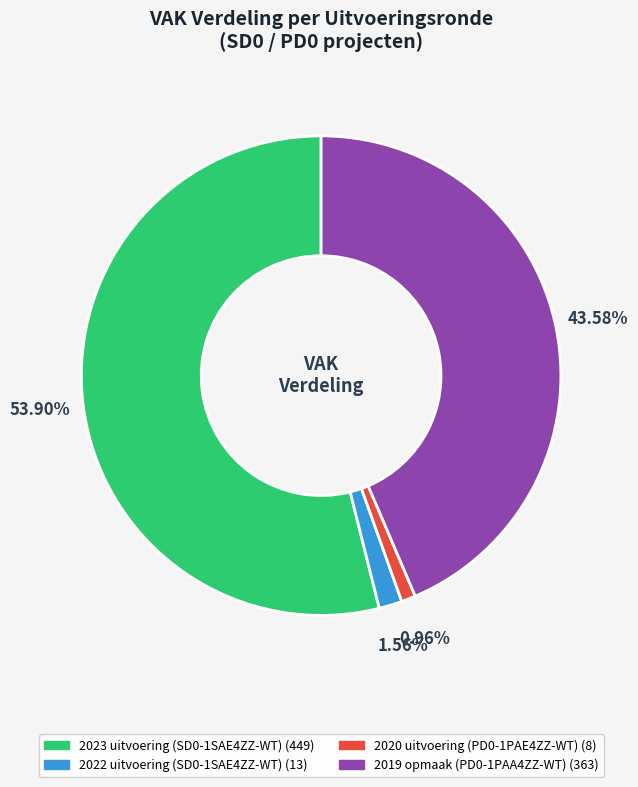

Which category has the biggest portion of the pie?

2023 uitvoering (SD0-1SAE4ZZ-WT) (449)